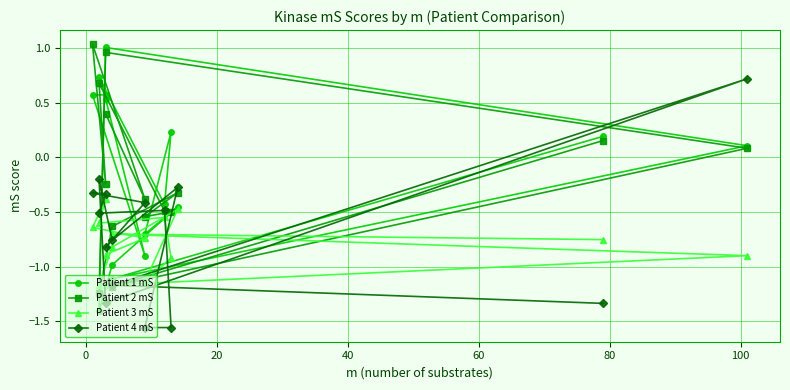

Count the number of data series in this chart.

4